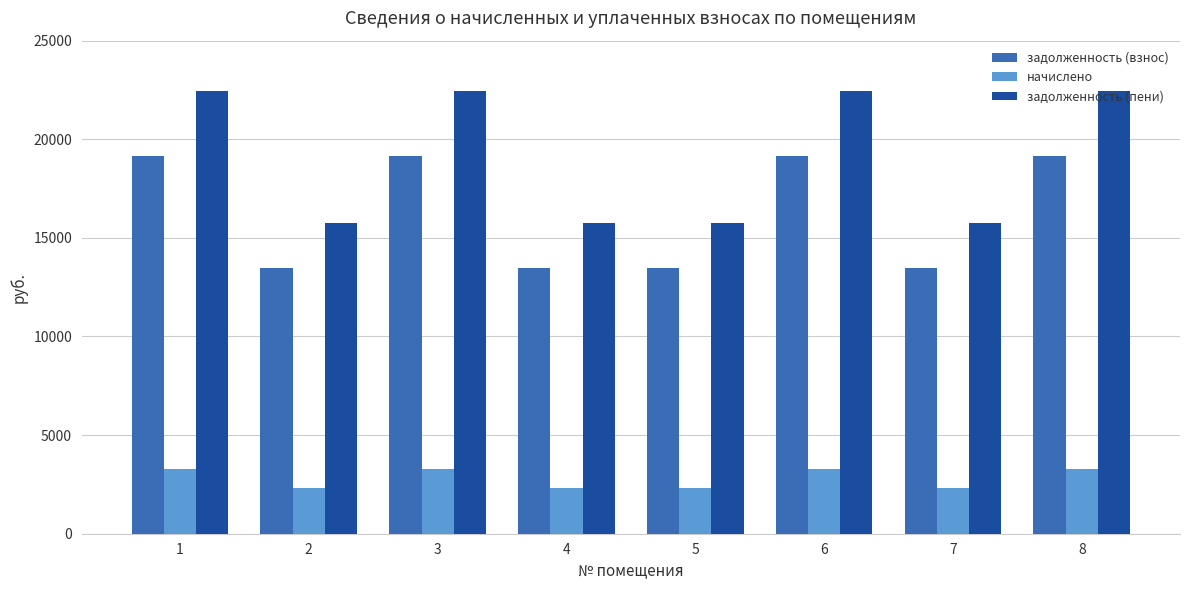

Reading left to right, extract all data points from this chart.

задолженность (взнос): 19161.6	13453.0	19161.6	13453.0	13453.0	19161.6	13453.0	19161.6
начислено: 3265.9	2293.0	3265.9	2293.0	2293.0	3265.9	2293.0	3265.9
задолженность (пени): 22427.5	15746.0	22427.5	15746.0	15746.0	22427.5	15746.0	22427.5